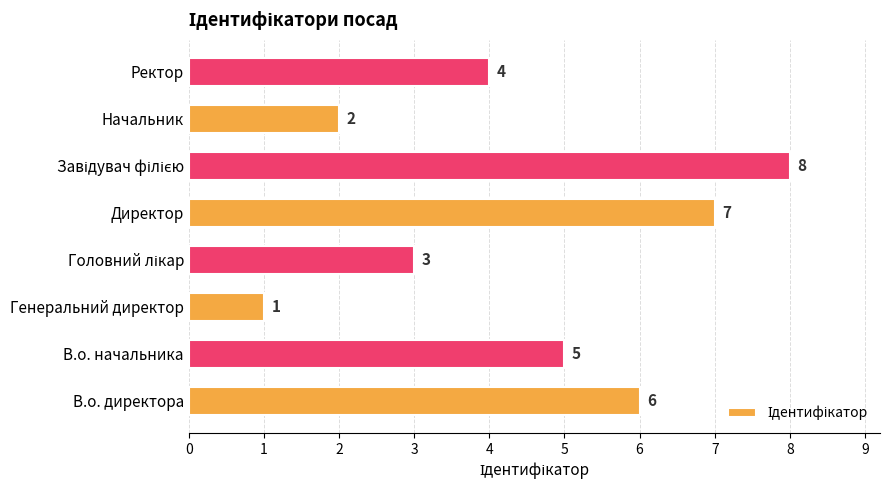

Is it true that the value at Директор is 9?

False